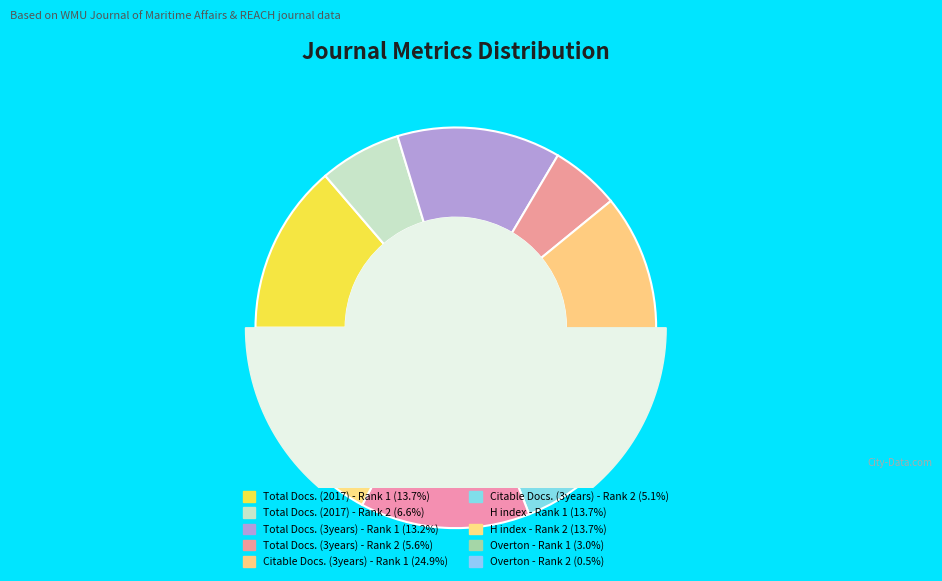

True or false: H index - Rank 2 accounts for 14% of the total.

True